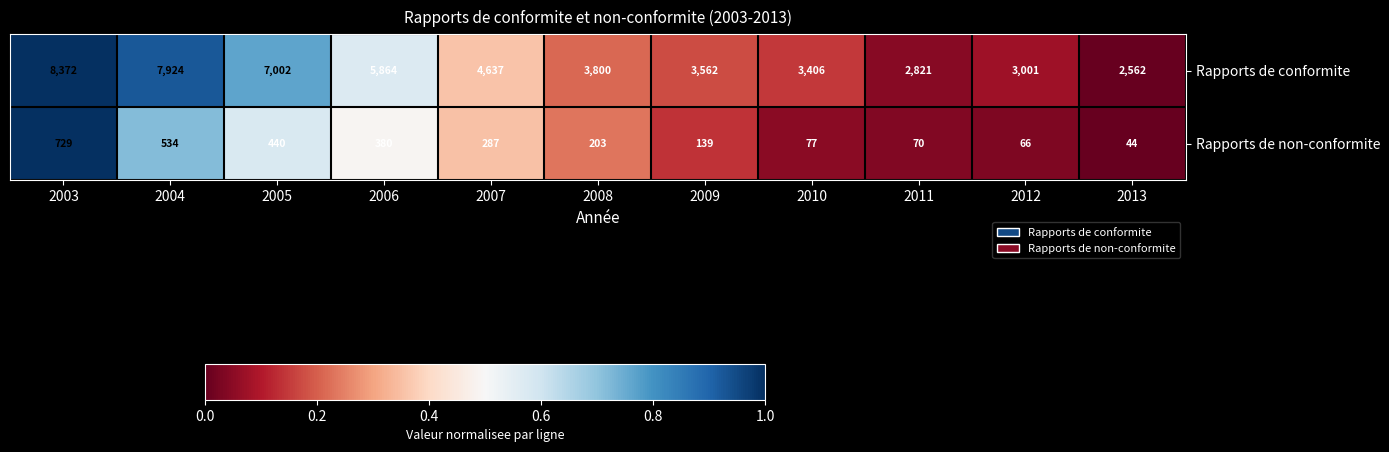

Reading right to left, transcribe all the data shown in this chart.

Rapports de conformite: 2562	3001	2821	3406	3562	3800	4637	5864	7002	7924	8372
Rapports de non-conformite: 44	66	70	77	139	203	287	380	440	534	729